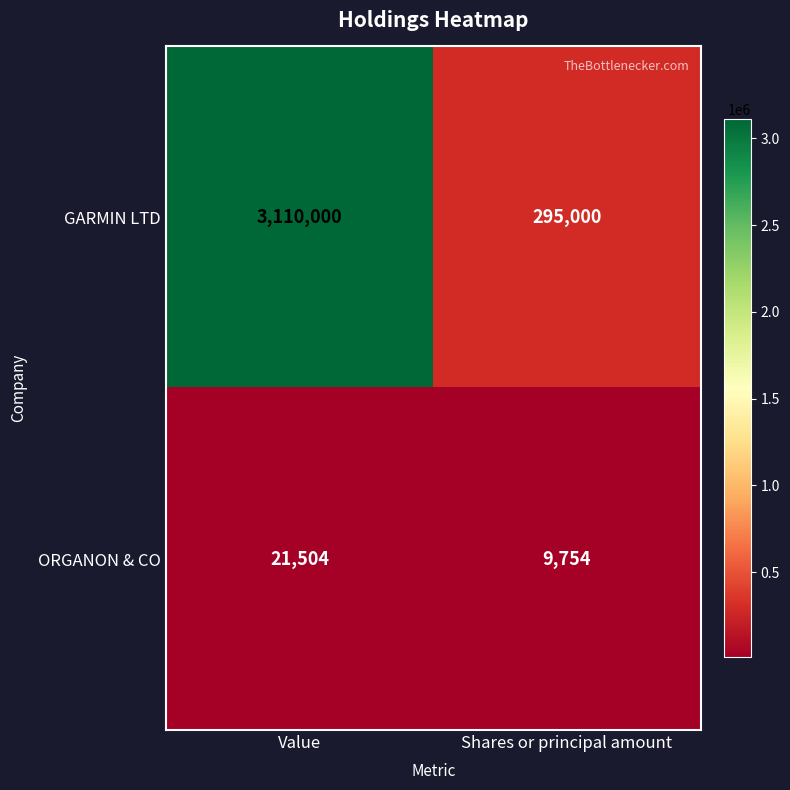

Which series has the widest spread of values?

GARMIN LTD